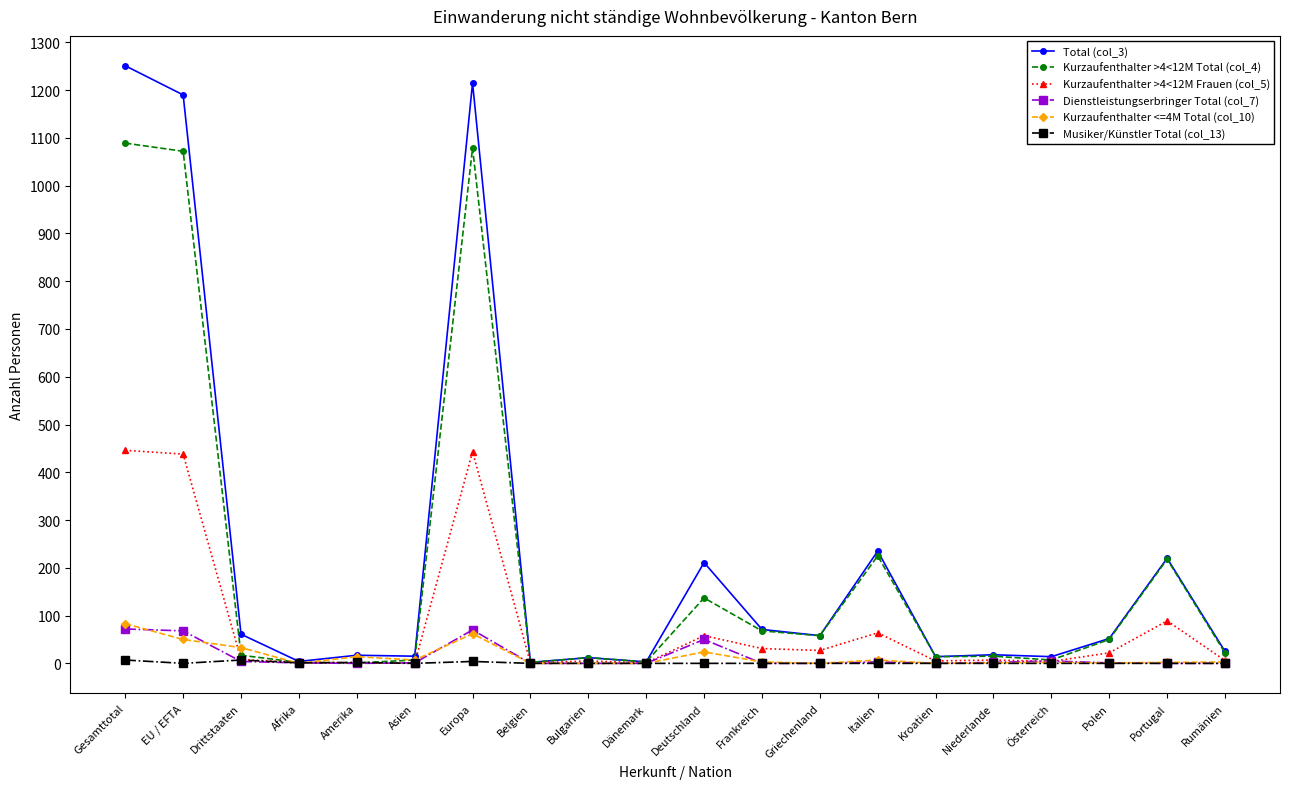

At which category does the chart reach its peak across all series?

Gesamttotal